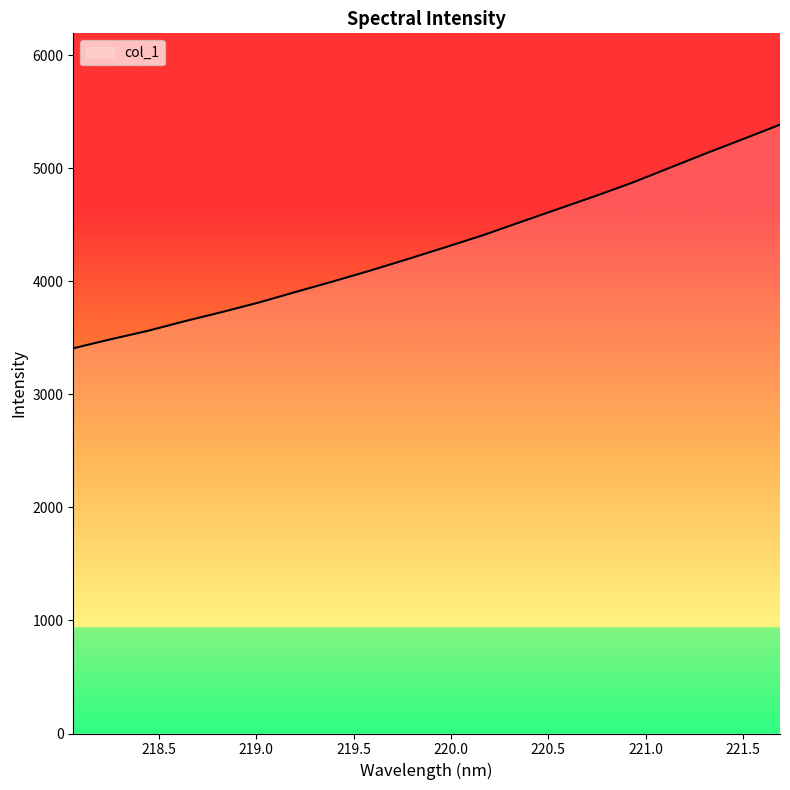

What is the minimum value shown in the chart?

3406.8